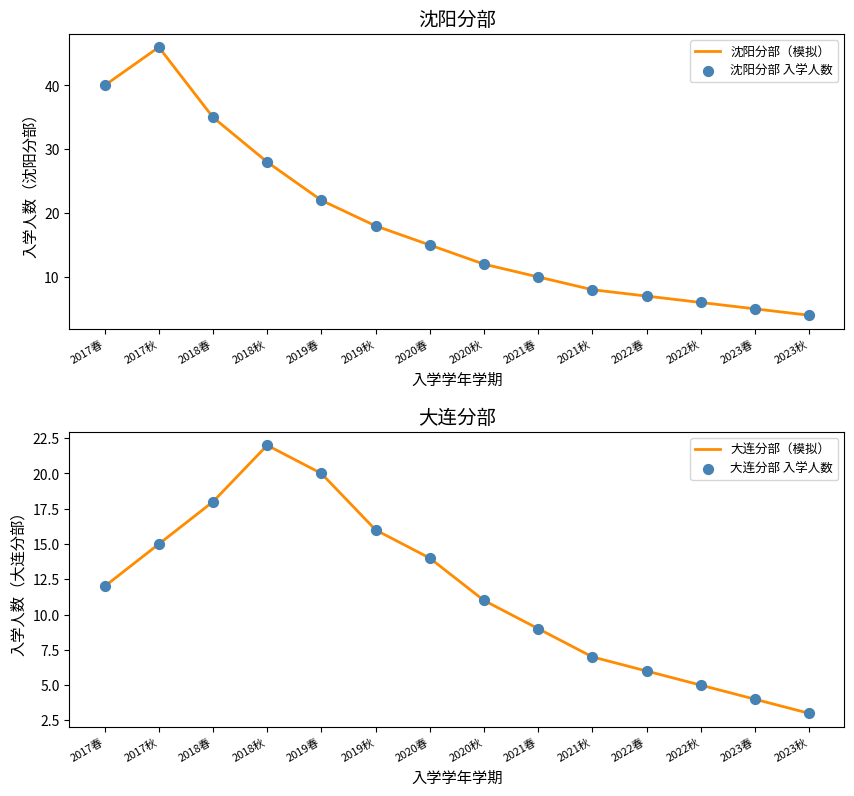

Is the value of 沈阳分部 入学人数 at 2019春 greater than the value of 大连分部 入学人数 at 2017春?

Yes